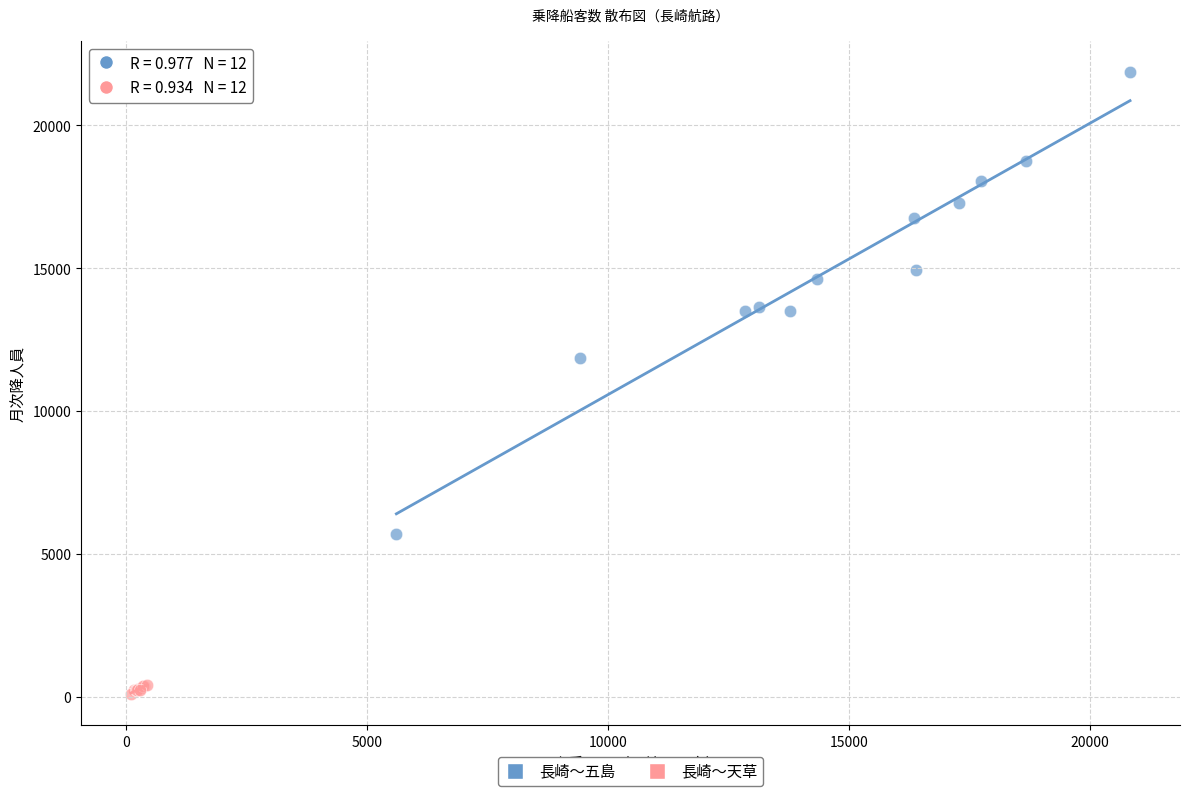

Which series has the widest spread of Y values?

長崎～五島